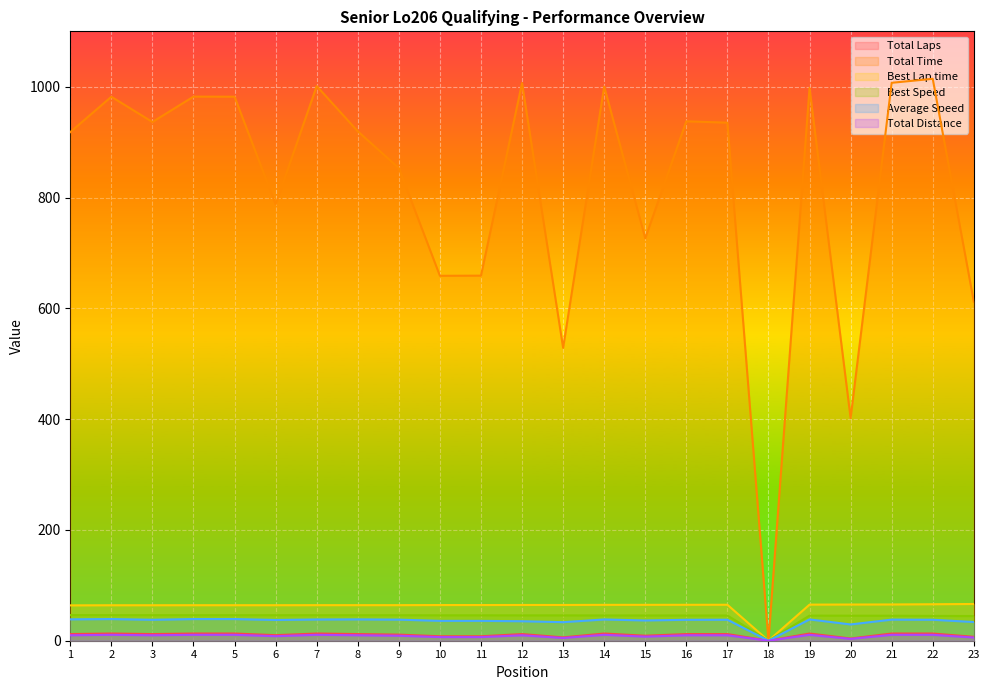

In Total Distance, how many points are lower than both neighbors (excluding endpoints)?

6